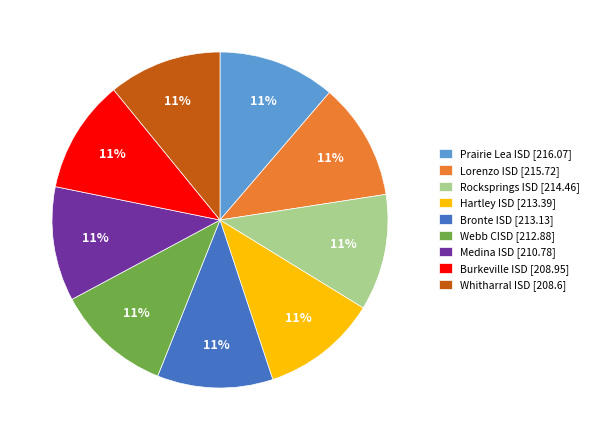

Count the number of slices in the pie.

9